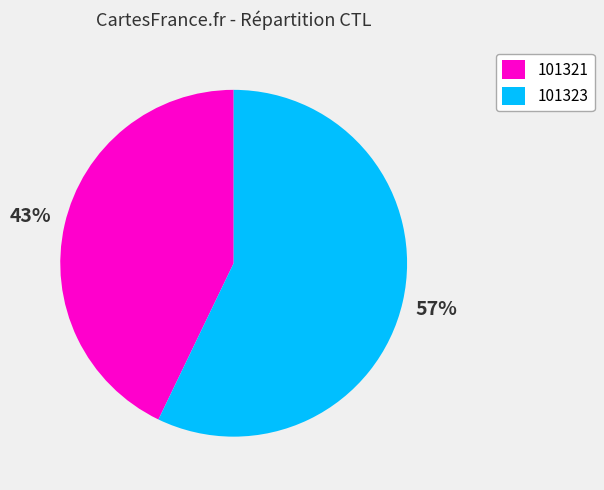

To the nearest percent, what percentage of the pie is 101321?

43%